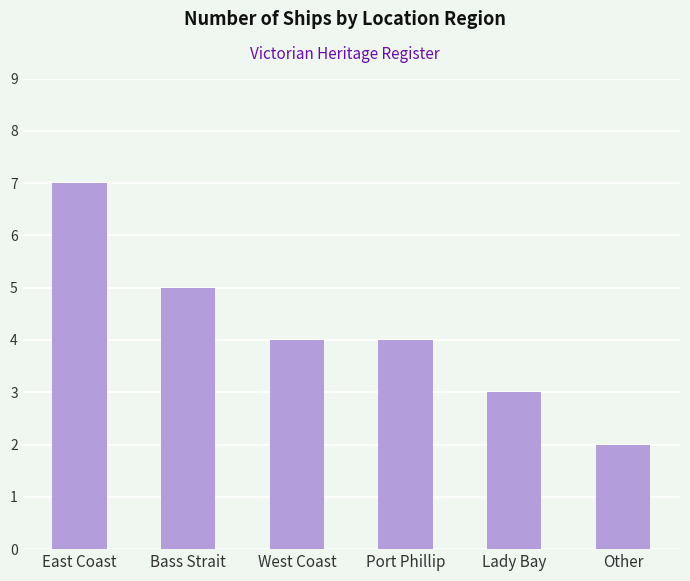

Read the value at Port Phillip.

4